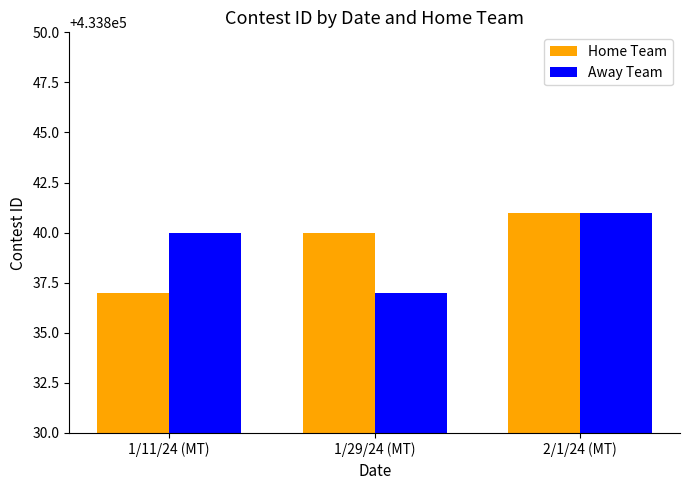

What is the label of the 3rd bar from the right?

1/11/24 (MT)